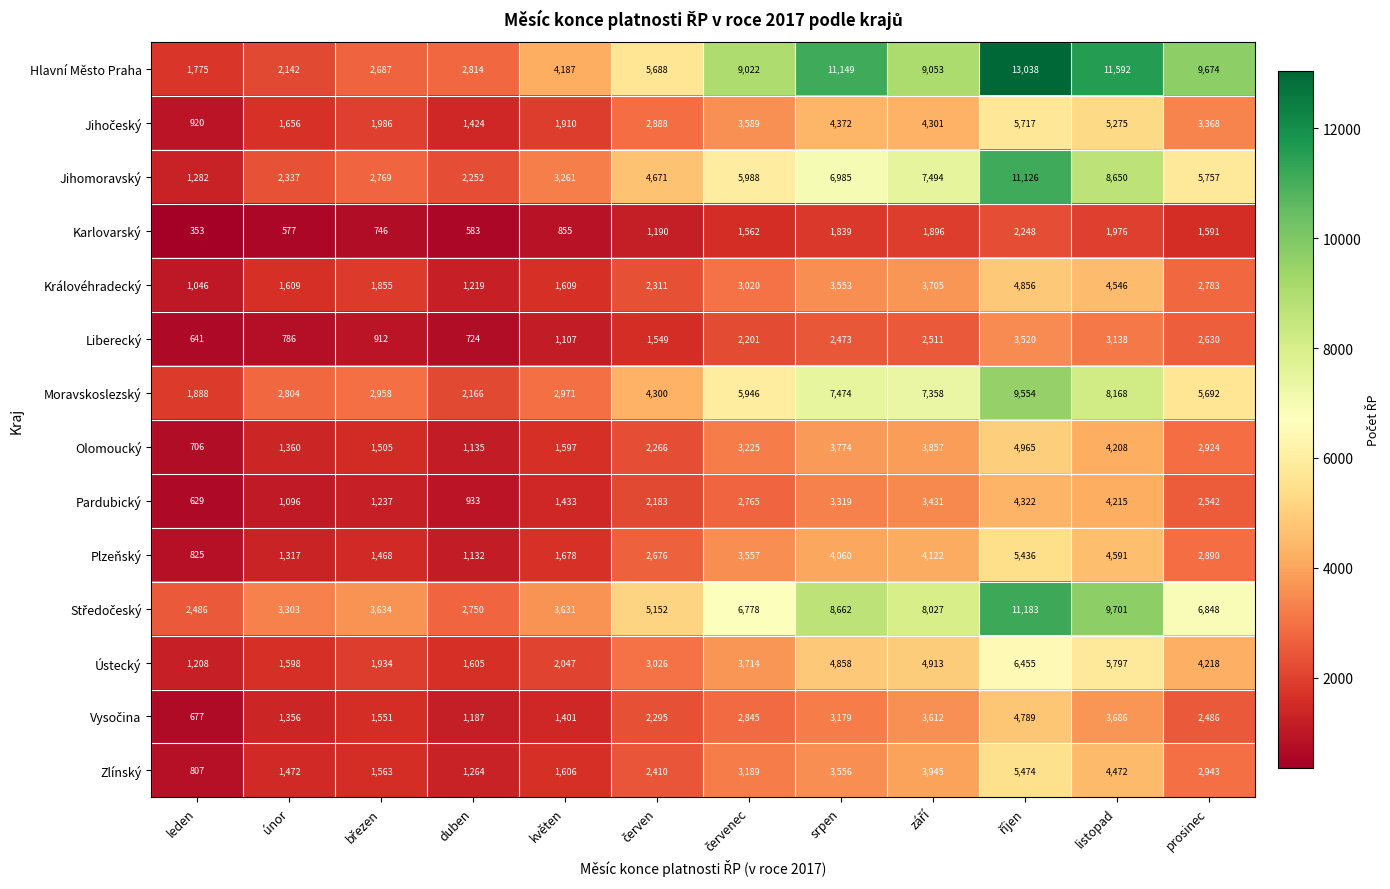

How many distinct data groups are displayed?

14